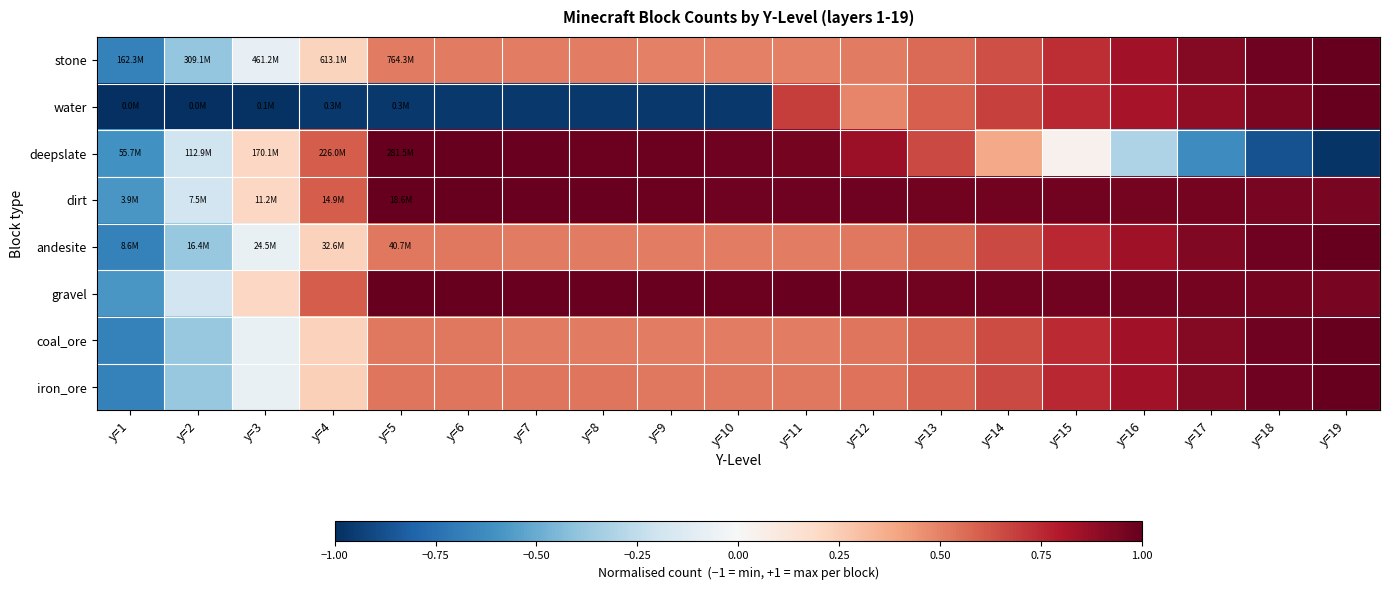

Which label corresponds to the largest value in the chart?

y=19